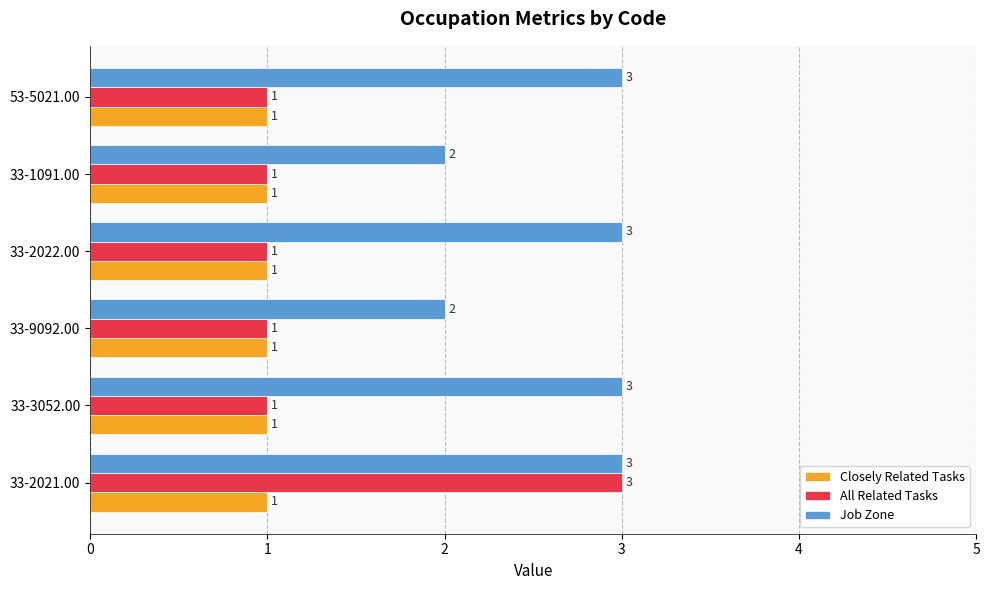

Count the Job Zone values in the range 2 to 3.

6